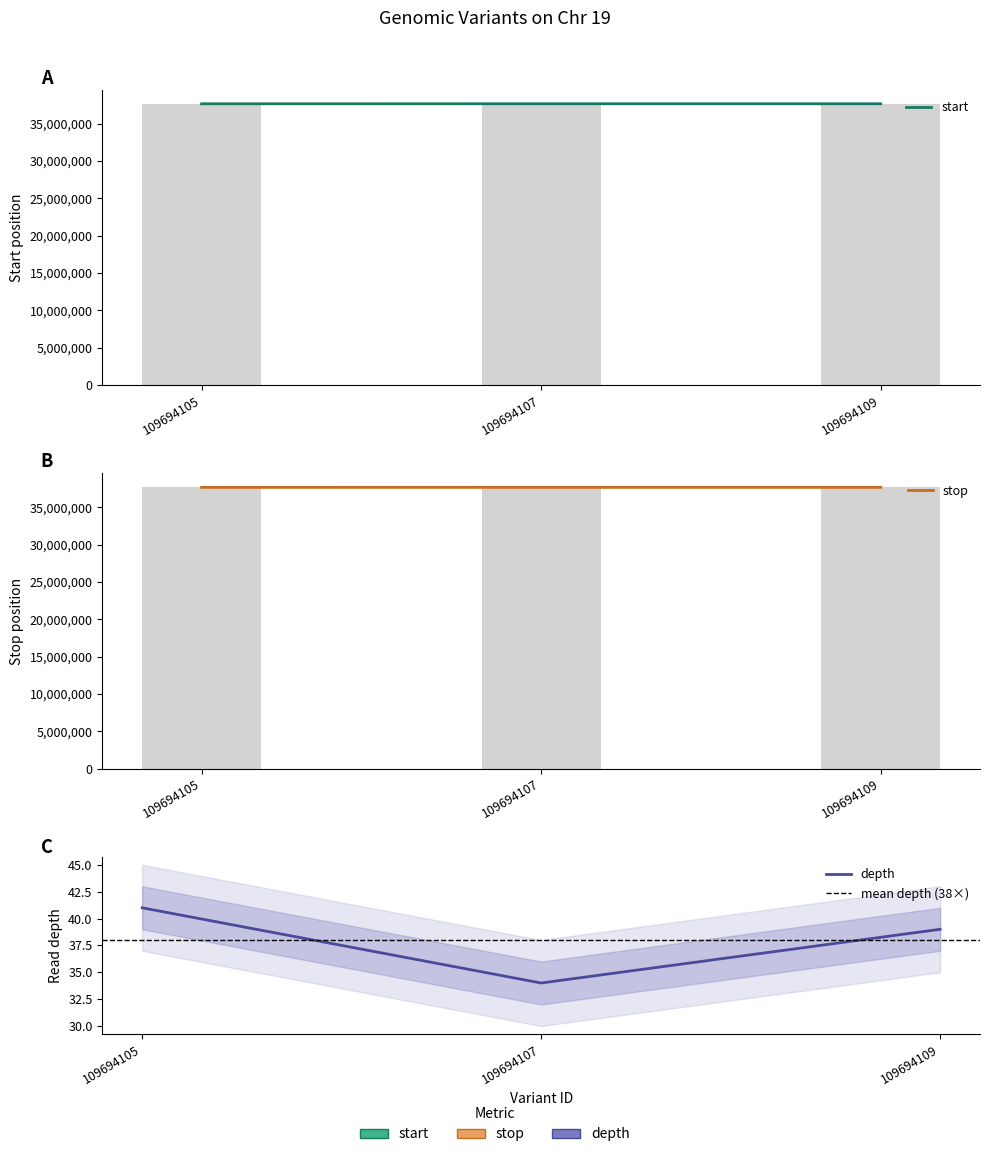

What are all the series names shown in the legend?

start, stop, depth